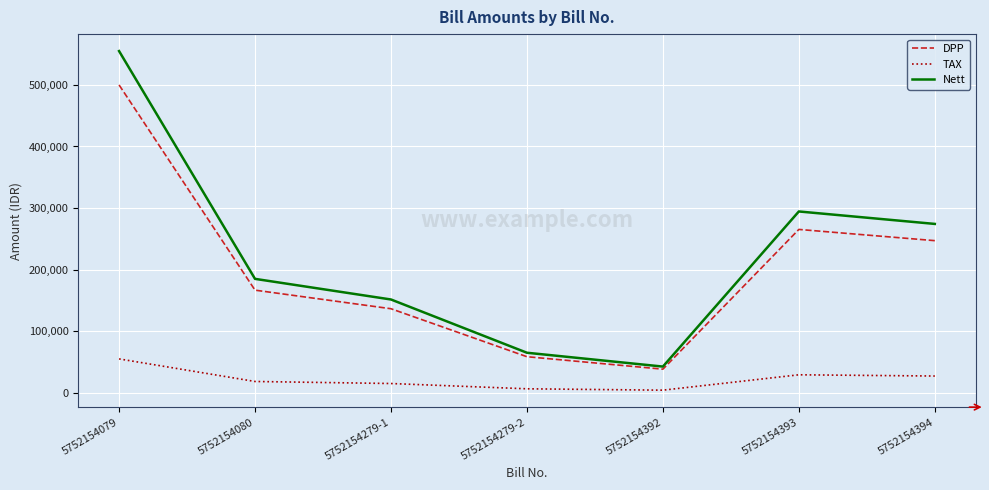

Does the chart display data point markers on the line(s)?

No